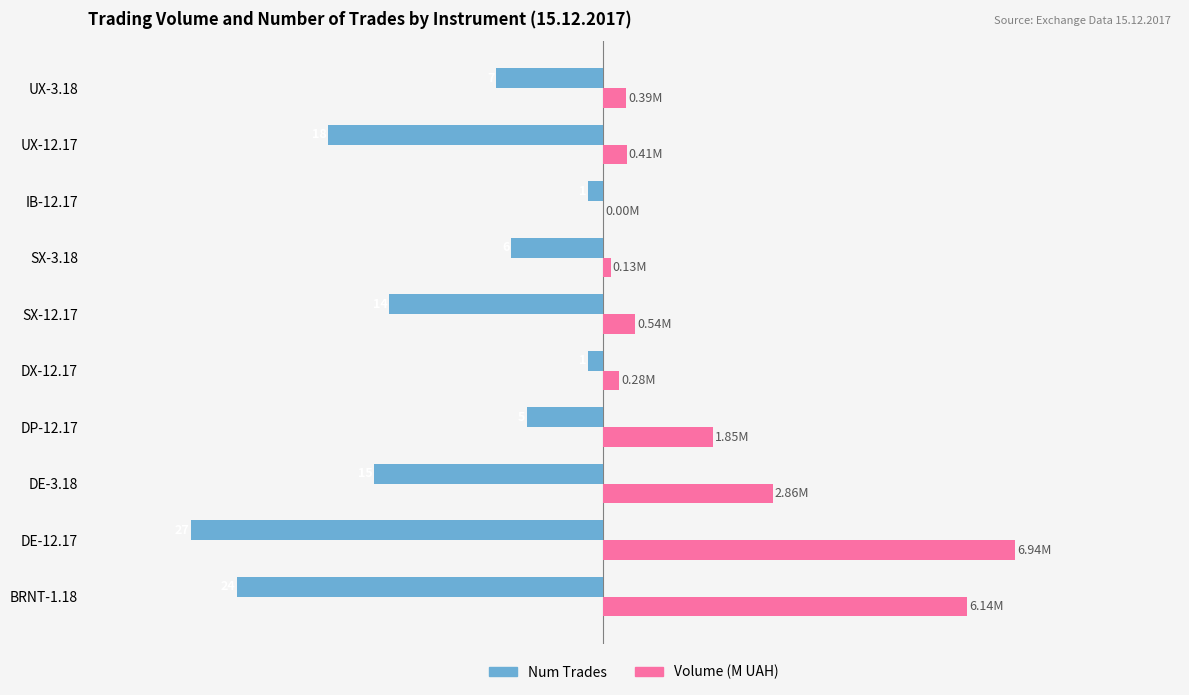

What are all the series names shown in the legend?

Num Trades, Volume (M UAH)